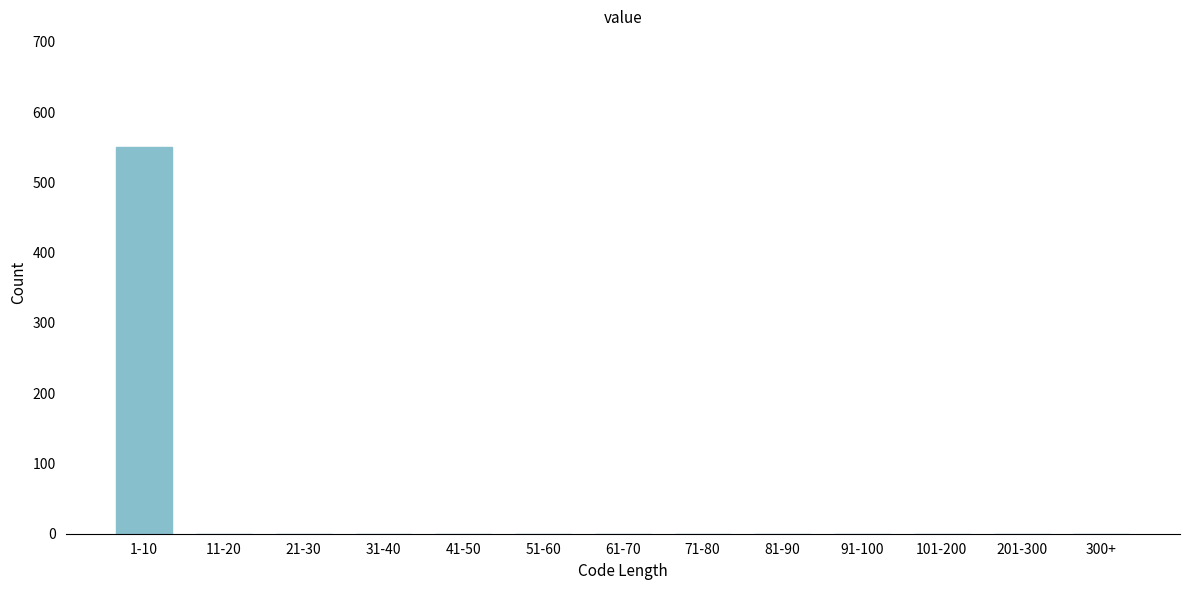

Reading left to right, list all the values displayed in this chart.

1-10=550	11-20=0	21-30=0	31-40=0	41-50=0	51-60=0	61-70=0	71-80=0	81-90=0	91-100=0	101-200=0	201-300=0	300+=0